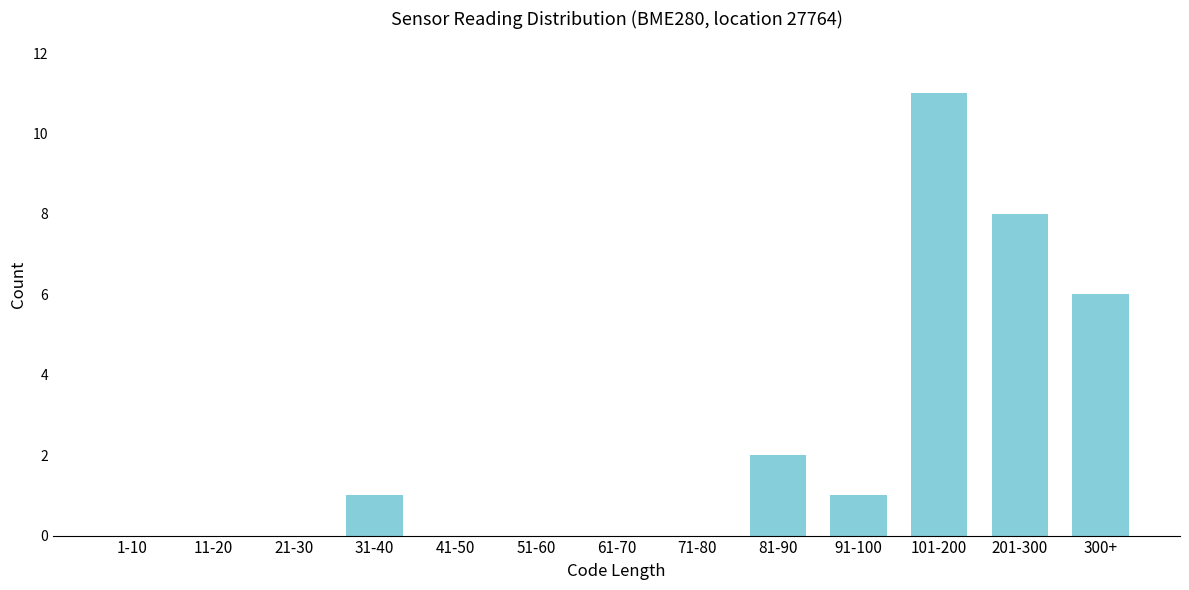

Reading left to right, extract all data points from this chart.

1-10=0	11-20=0	21-30=0	31-40=1	41-50=0	51-60=0	61-70=0	71-80=0	81-90=2	91-100=1	101-200=11	201-300=8	300+=6